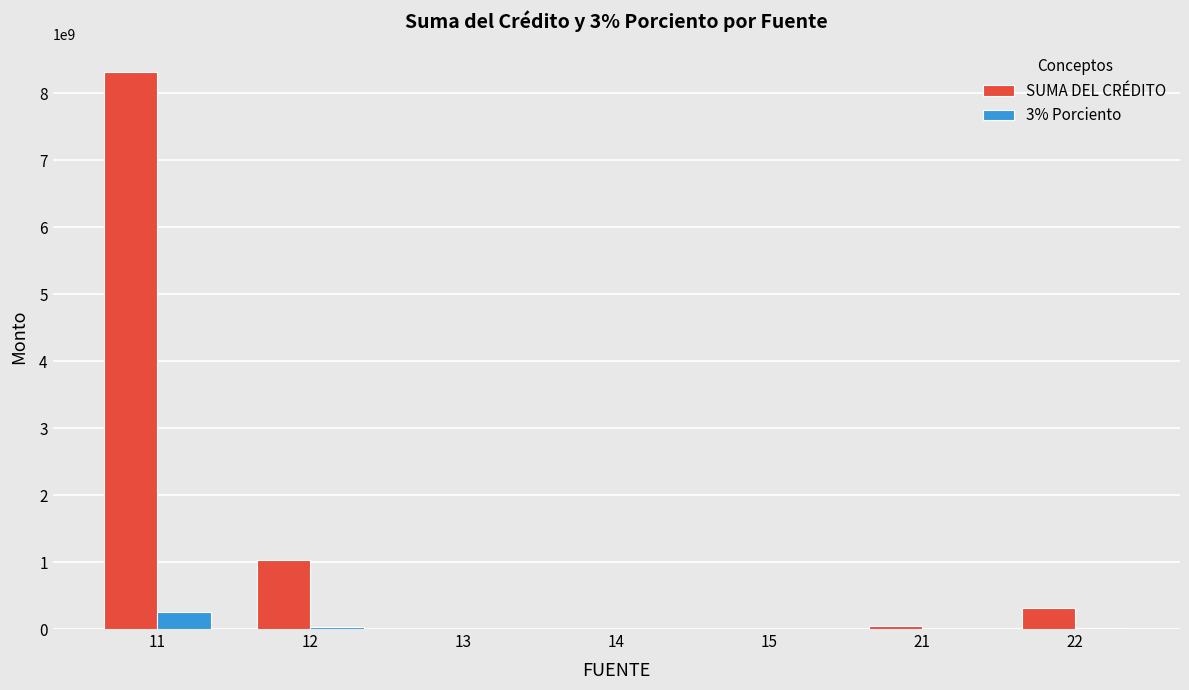

Are the bars grouped side by side (vs. stacked)?

Yes